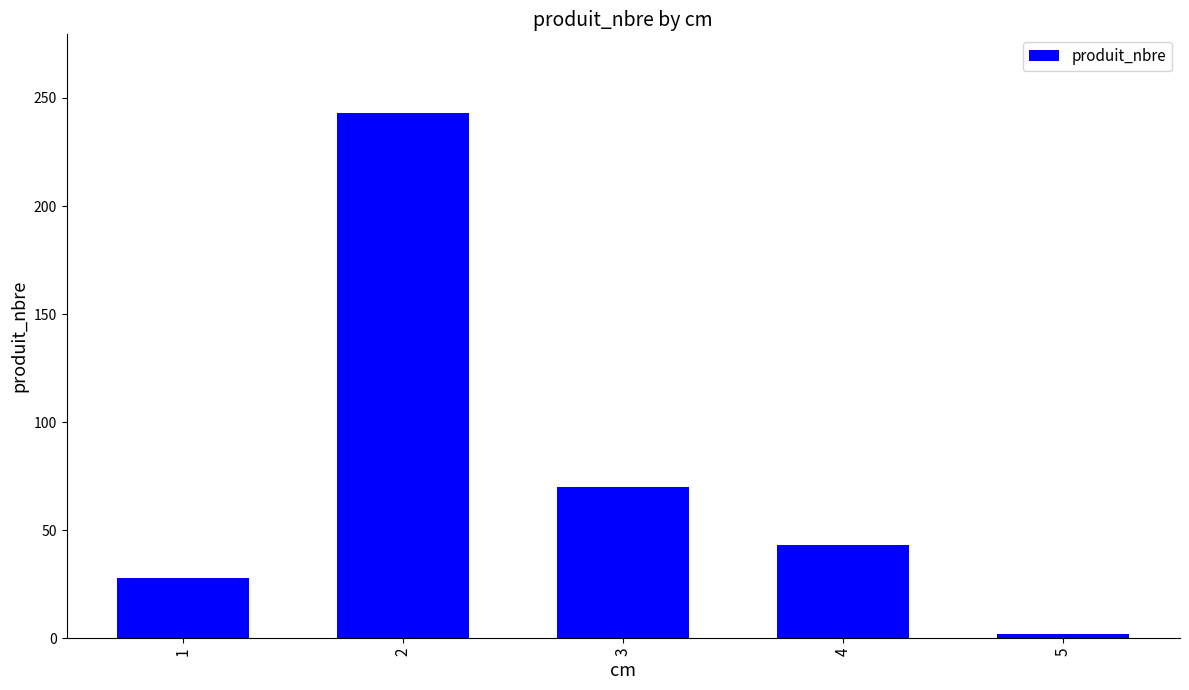

True or false: the data shows 49 at 1.

False